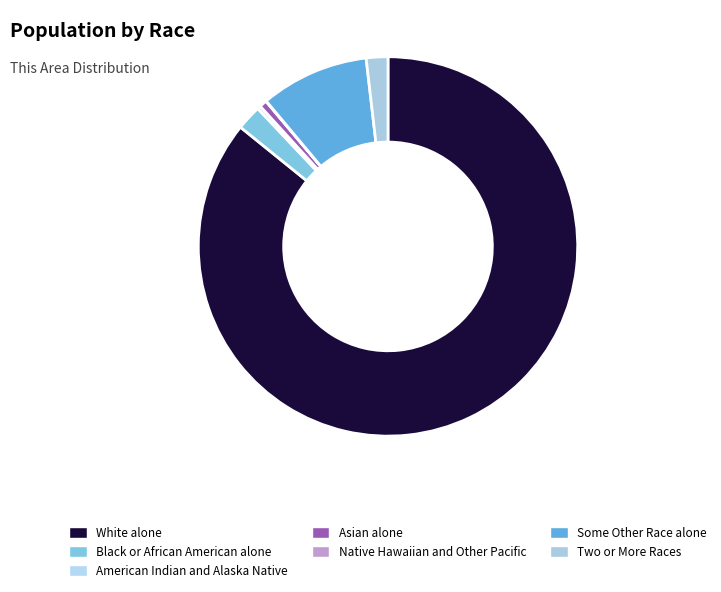

What is the change in value from White alone to Native Hawaiian and Other Pacific?

-18988